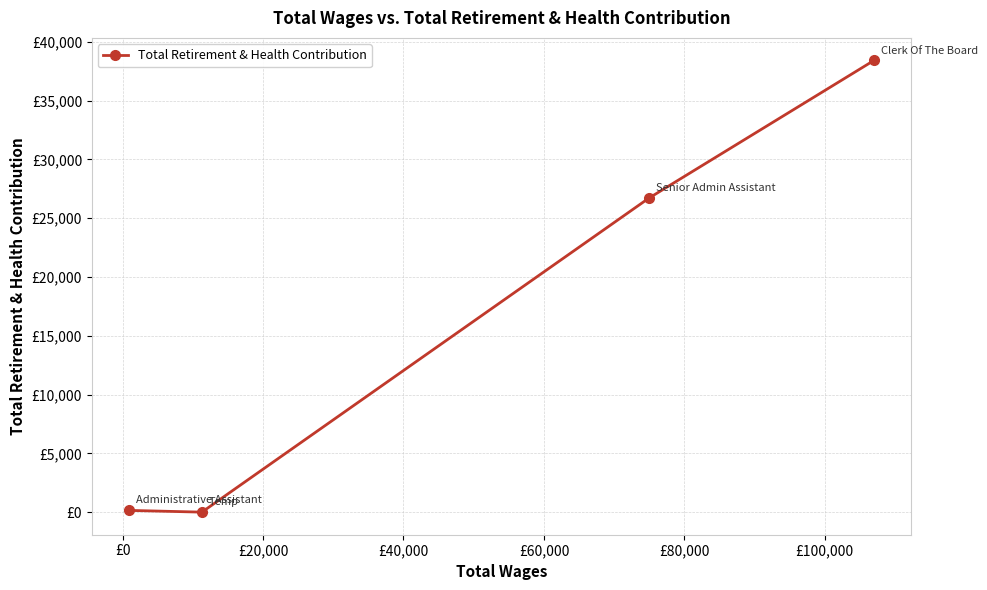

Does the chart have visible grid lines?

Yes